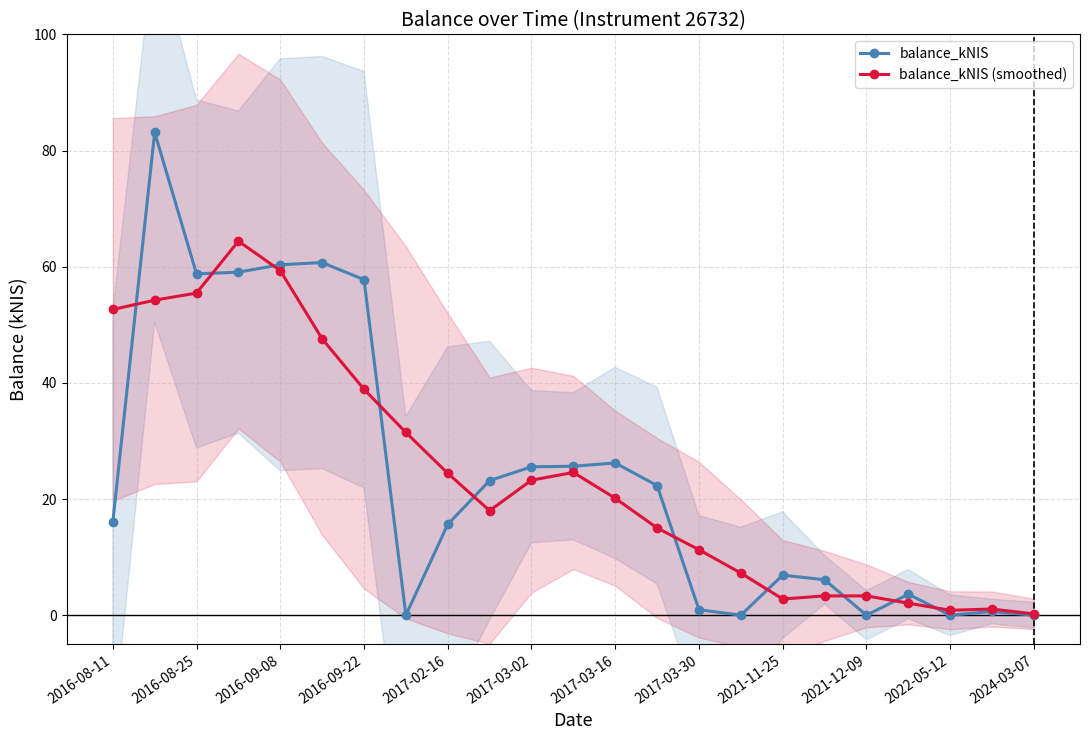

True or false: balance_kNIS has more than 1 interior local peaks.

True